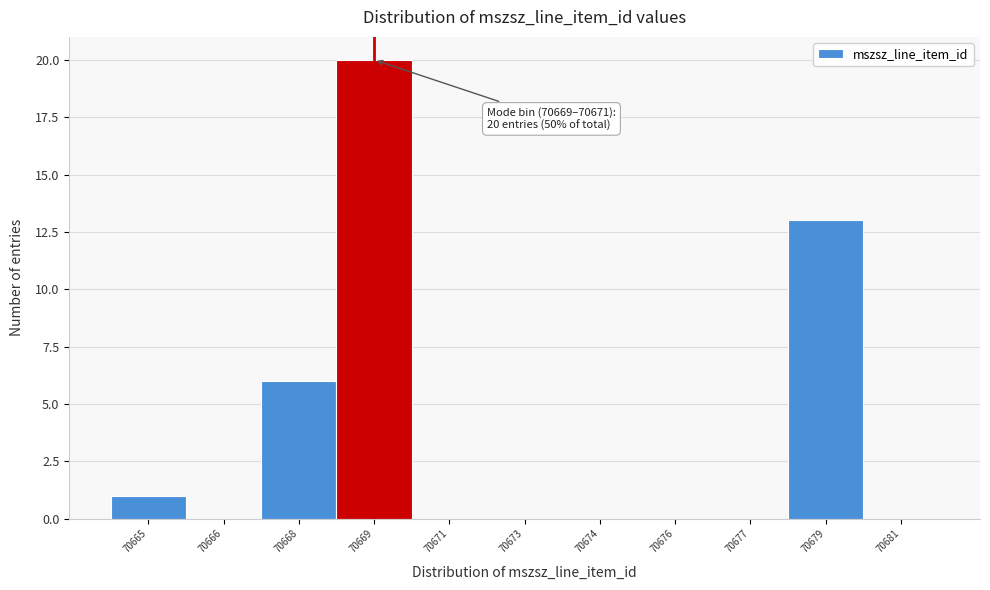

Reading left to right, transcribe all the data shown in this chart.

70665=1	70666=0	70668=6	70669=20	70671=0	70673=0	70674=0	70676=0	70677=0	70679=13	70681=0